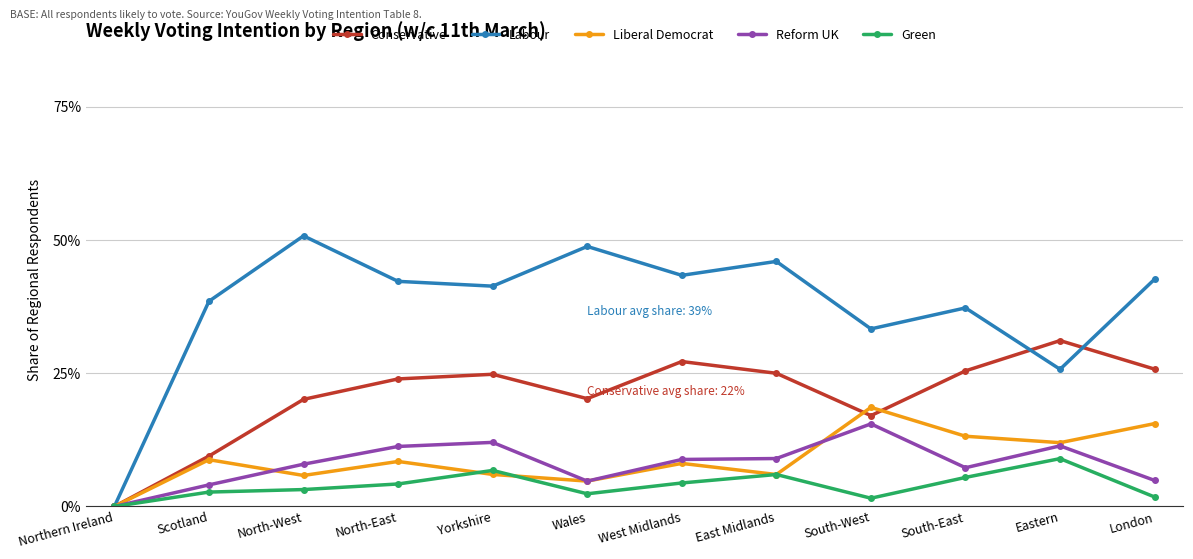

What are all the series names shown in the legend?

Conservative, Labour, Liberal Democrat, Reform UK, Green